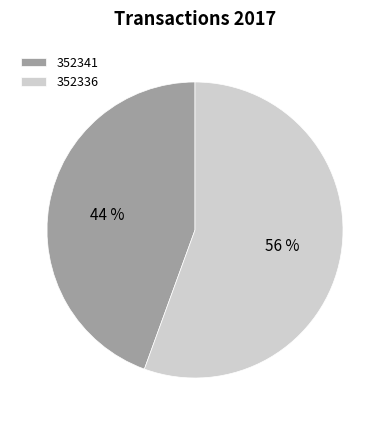

How many slices are in this pie chart?

2